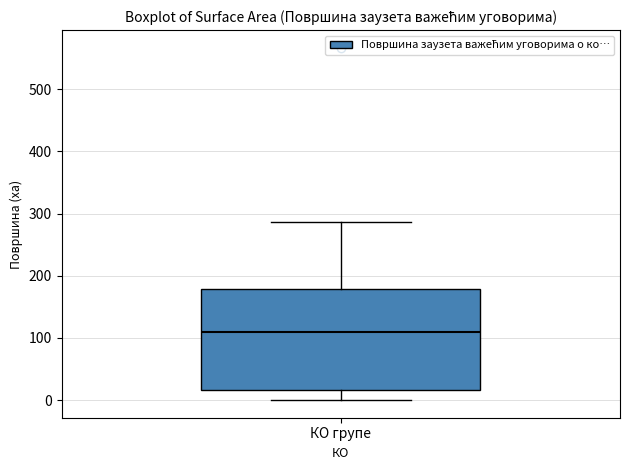

Read this box plot against the y-axis: the position of the median line, the range covered by the box, and the ends of both whiskers. The values are not printed on the chart, so give them approximately, as read against the axis.

median 110, box 20 to 180, whiskers 0 to 290